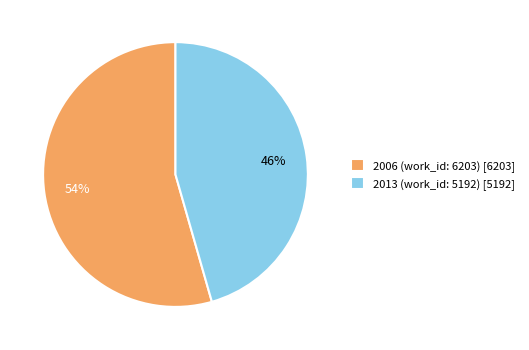

To the nearest percent, what is the average slice percentage?

50%